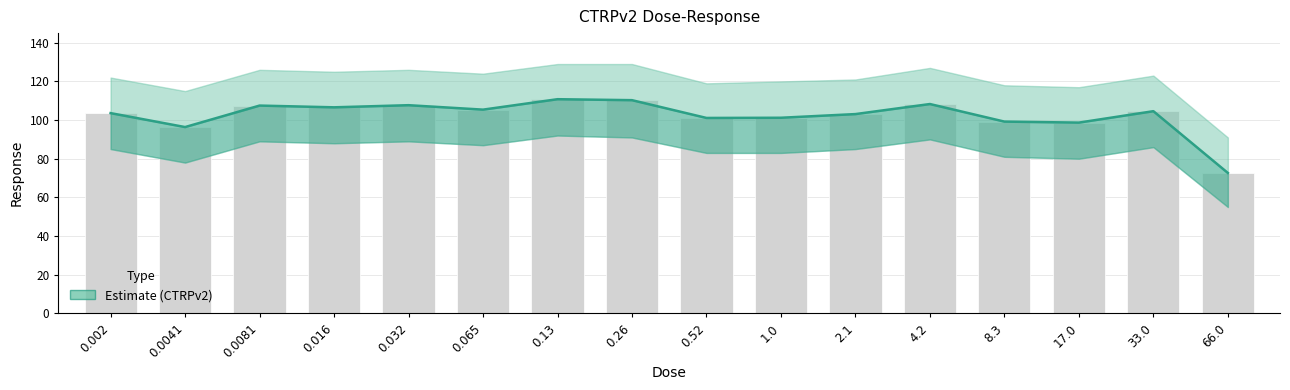

What is the label of the 3rd bar from the left?

0.0081